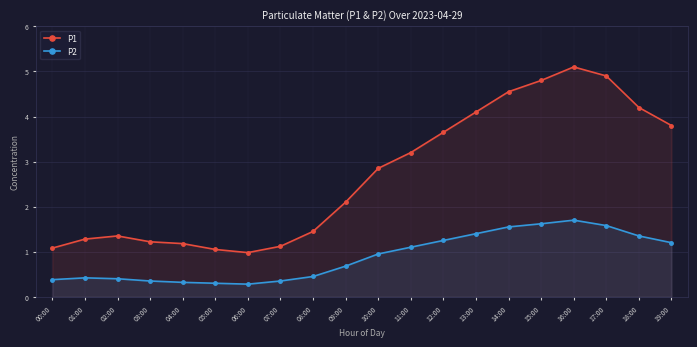

The value of P1 at 13:00 is 6.8. True or false?

False